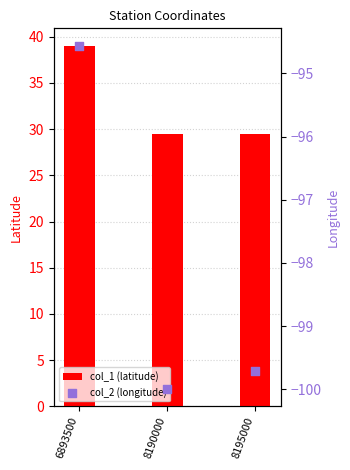

At how many categories does at least one series exceed 36?

1